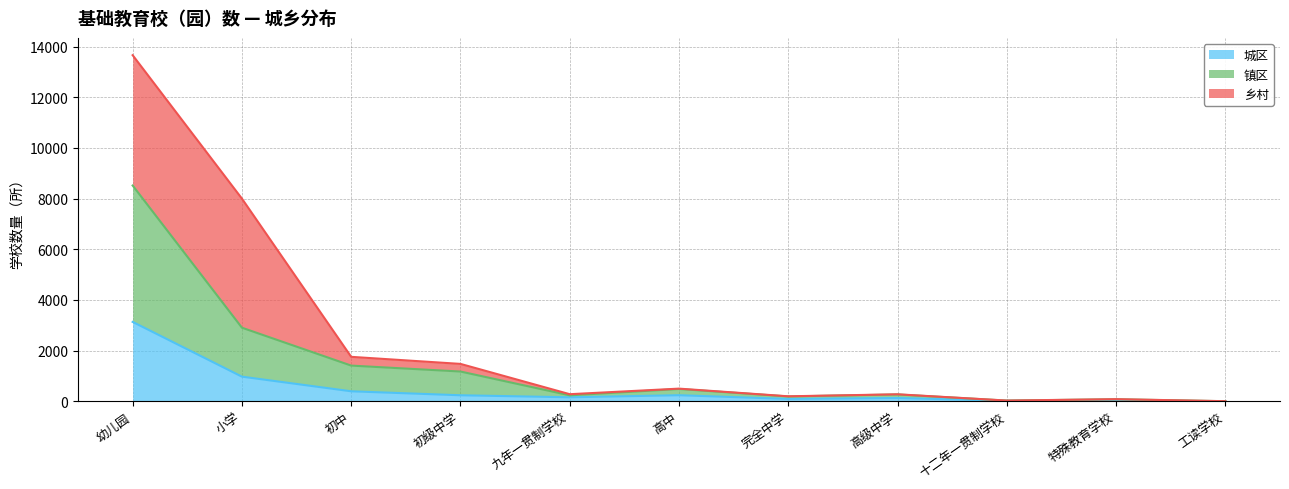

Which category has the highest value in the 城区 series?

幼儿园